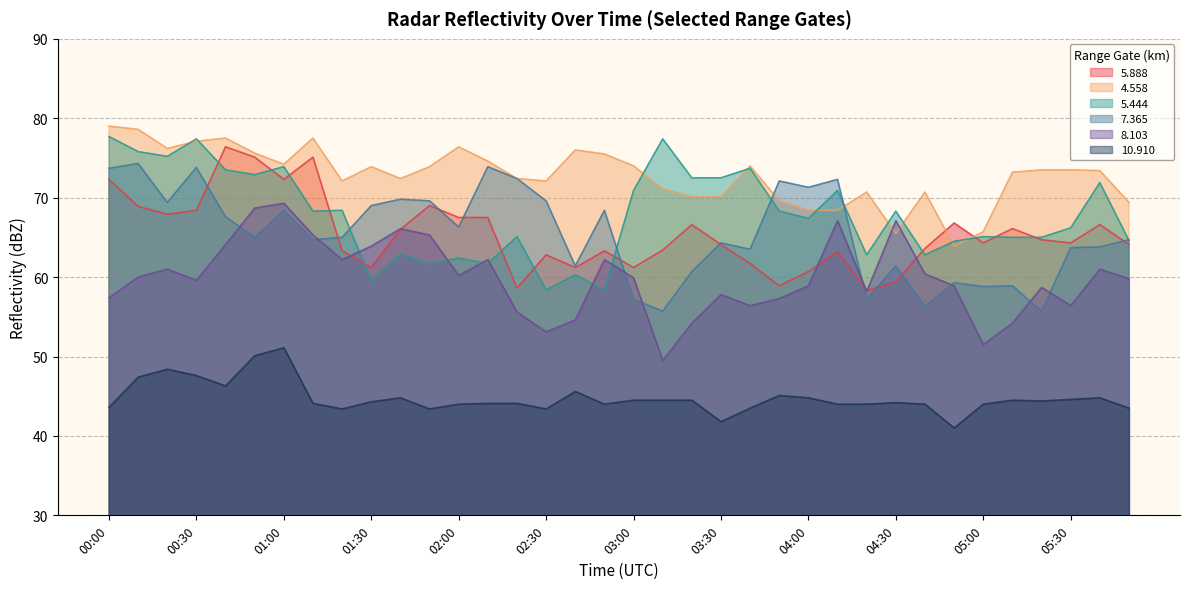

What is the total value across all series at 01:30?

371.9